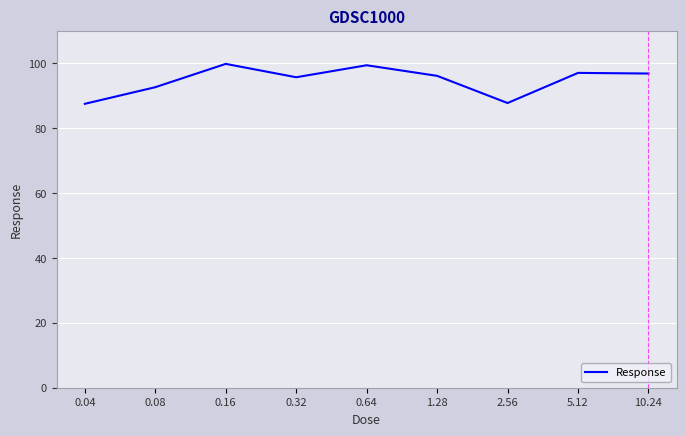

What is the ratio of the value at 0.32 to the value at 5.12?

1.0